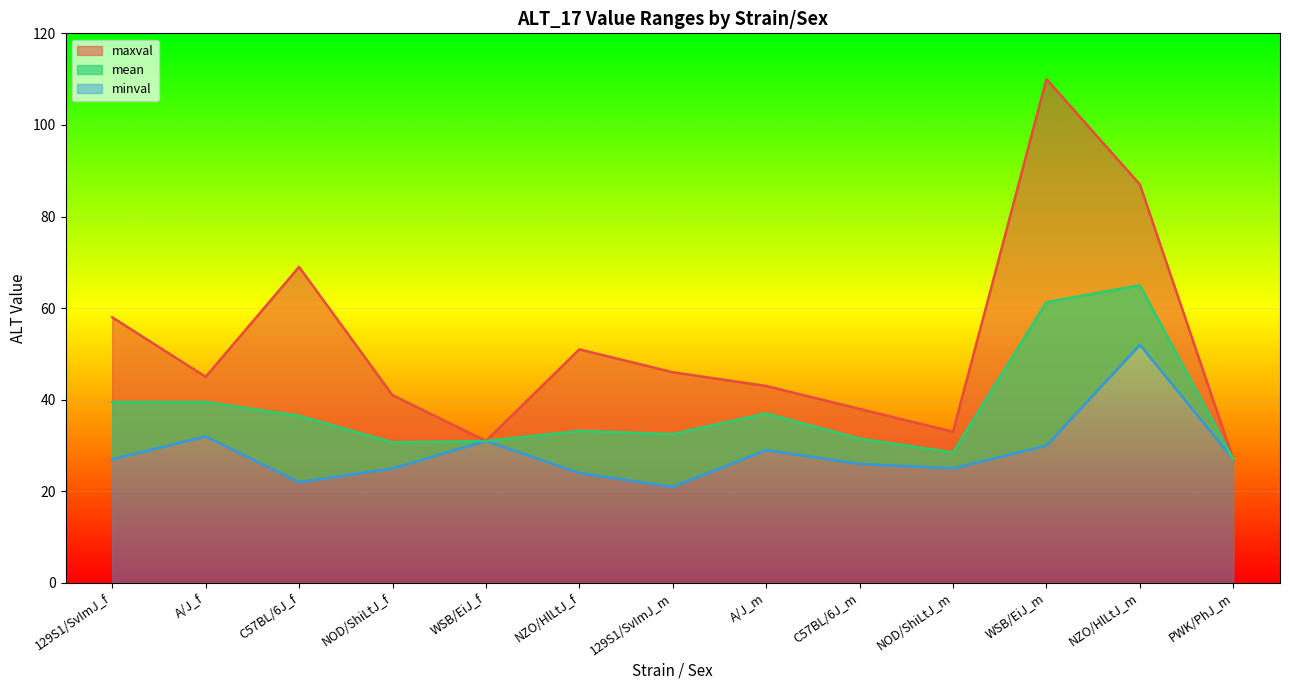

What is the sum of the maxval values at WSB/EiJ_m and NZO/HlLtJ_m?

197.0